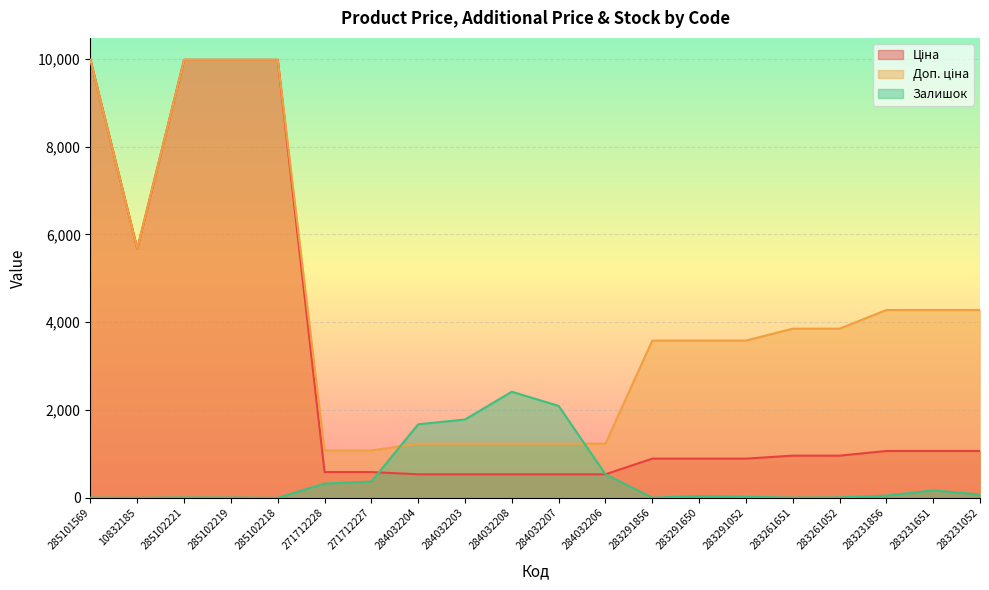

Rank the series by their average value, from lowest to highest.

Залишок, Ціна, Доп. ціна